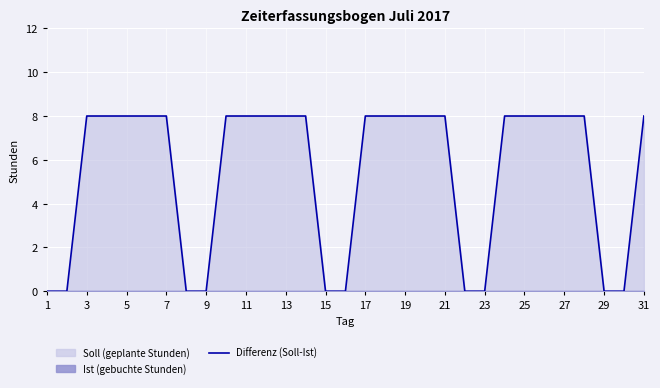

Is it true that Differenz (Soll-Ist) equals 0 at 9?

True